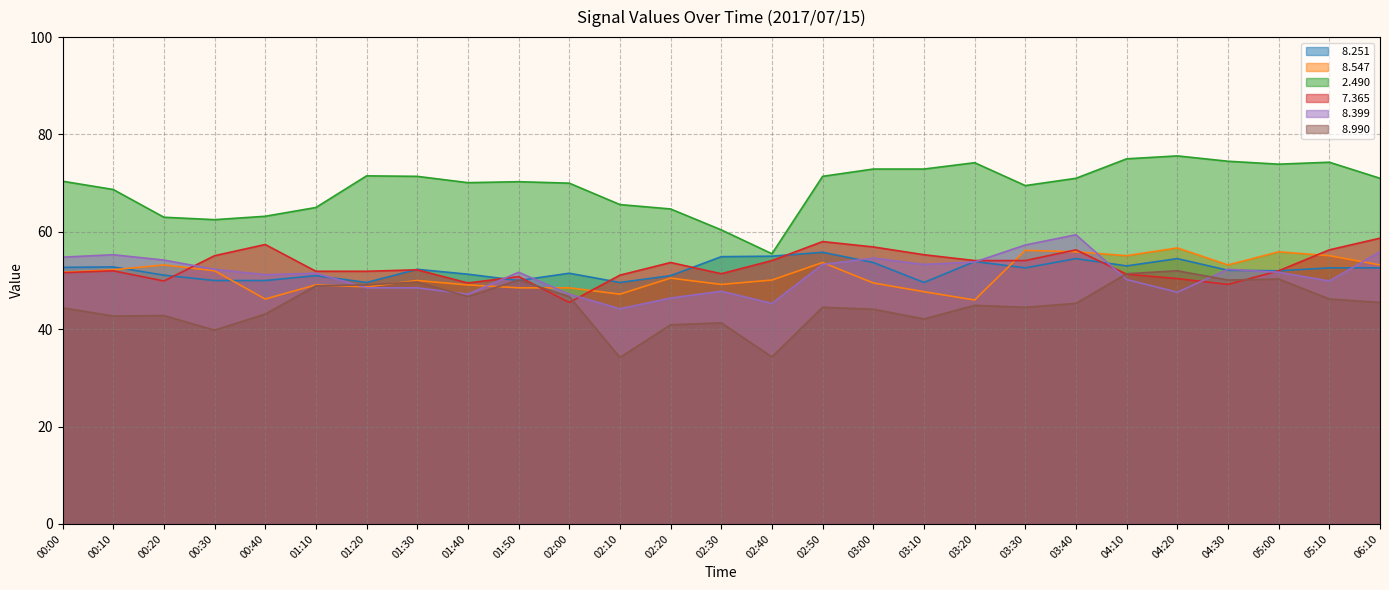

What is the maximum value for   2.490?

75.6